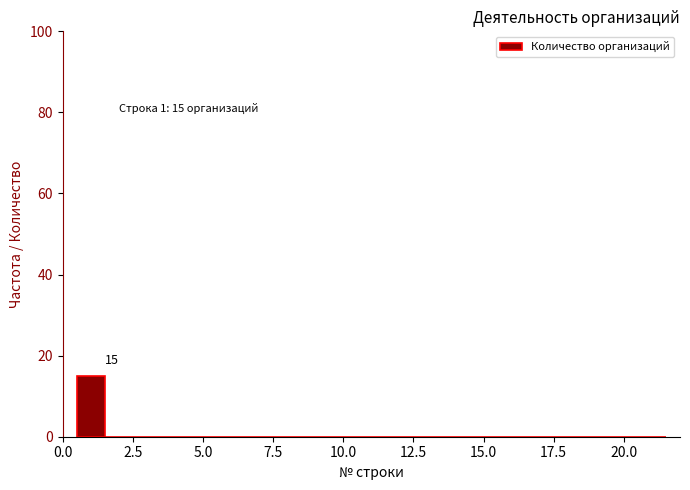

Read against the x-axis, roughly where is the centre of the tallest bar?

1.0